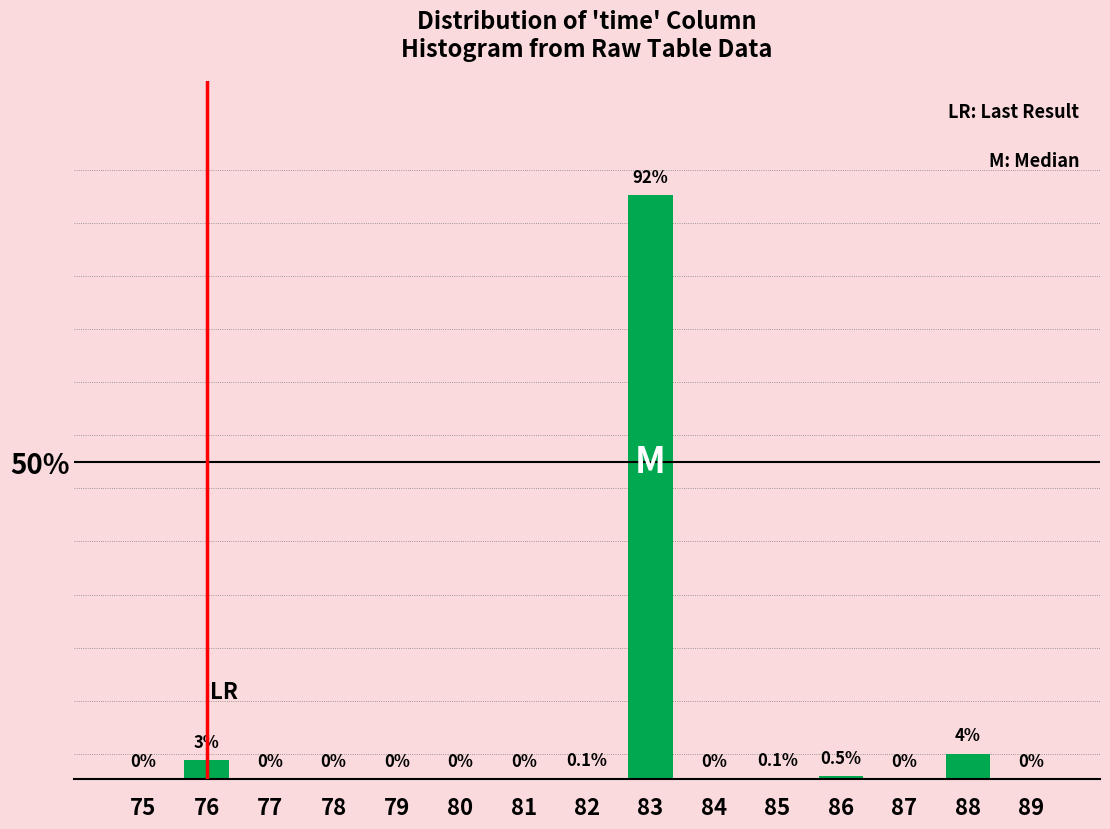

Reading right to left, list all the values displayed in this chart.

89=0.0	88=4.0	87=0.0	86=0.5	85=0.1	84=0.0	83=92.0	82=0.1	81=0.0	80=0.0	79=0.0	78=0.0	77=0.0	76=3.0	75=0.0